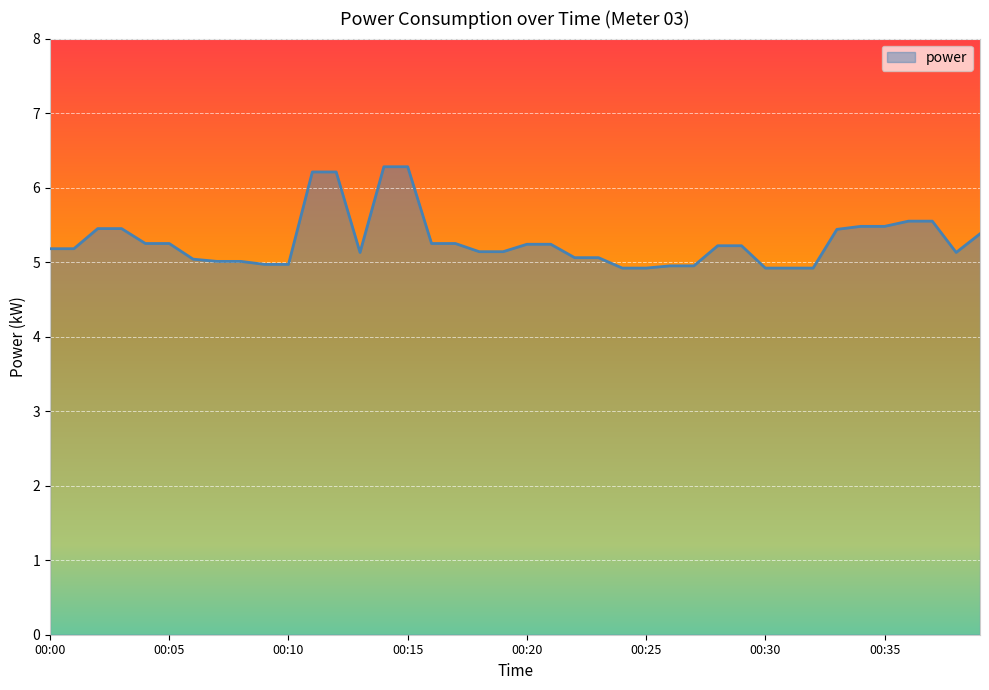

What is the smallest value displayed?

4.9